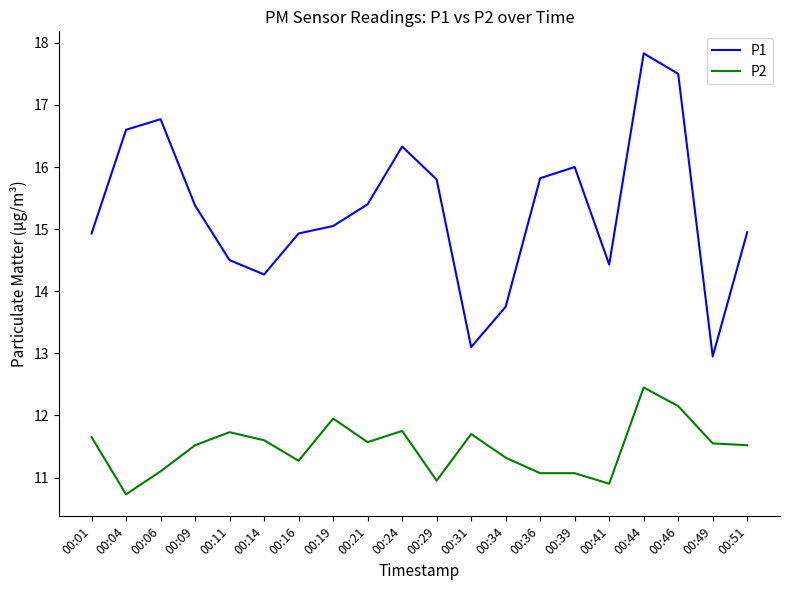

Which series has the widest spread of values?

P1